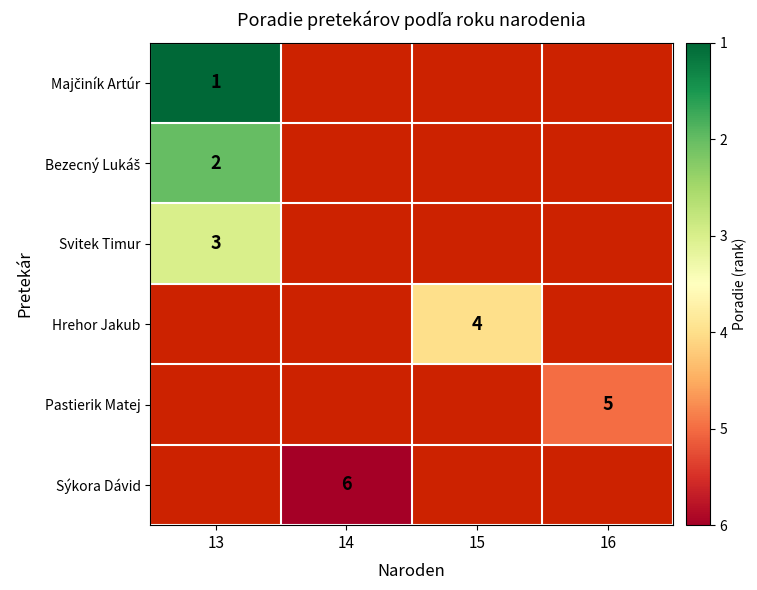

How many categories are shown in the chart?

4